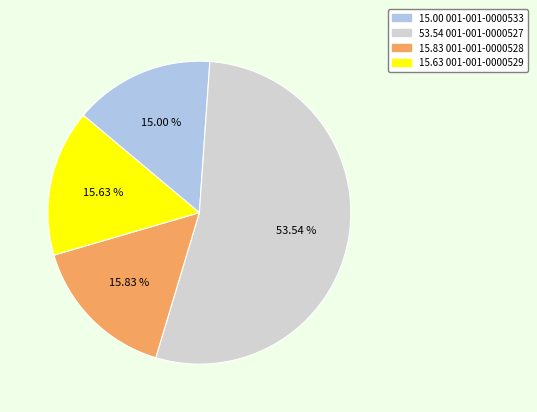

Is there a majority slice in this chart?

Yes